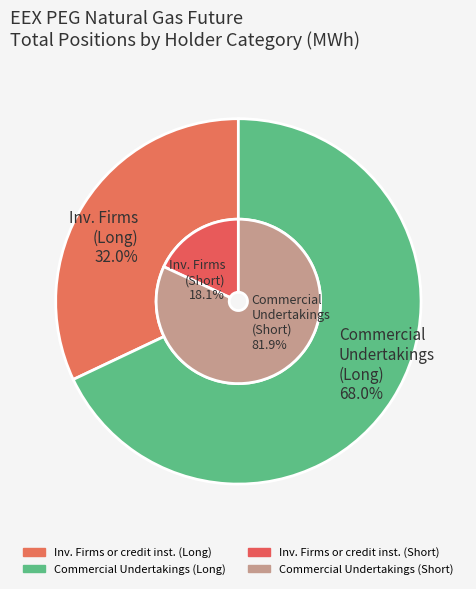

Which slice is the largest?

Commercial Undertakings